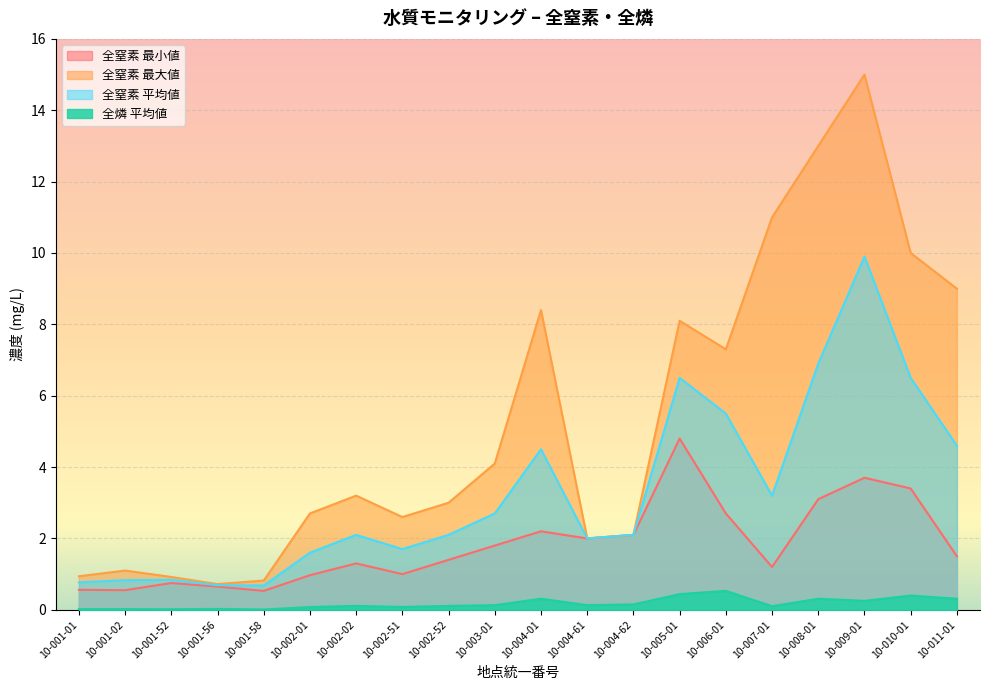

Where is the first local maximum for 全窒素 最小値?

10-001-52